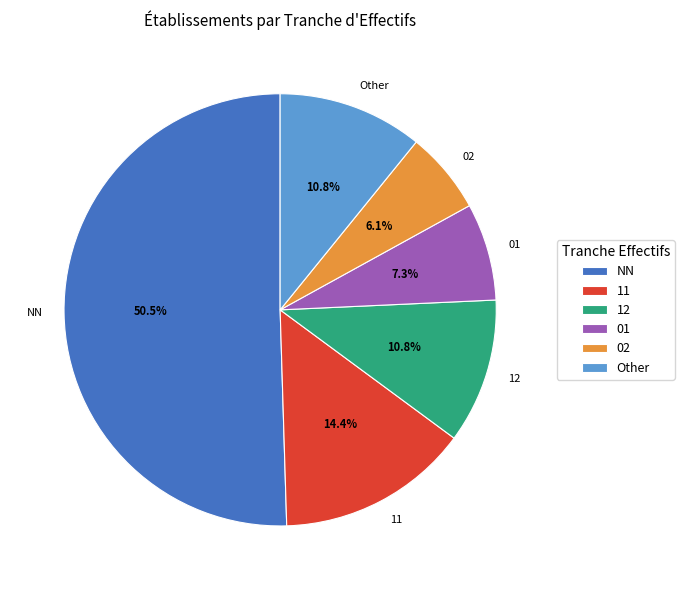

Count the number of slices in the pie.

6